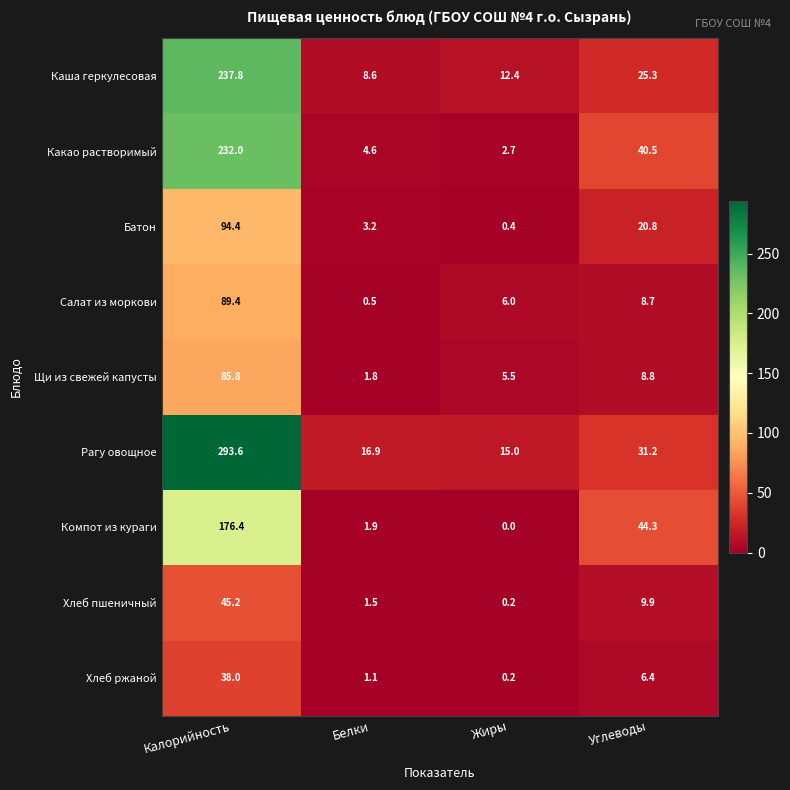

At how many categories does at least one series exceed 127?

1